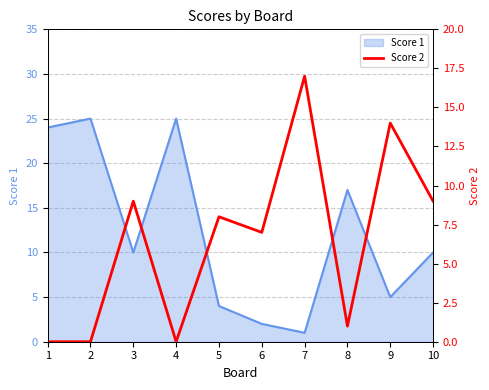

Which category has the lowest value across all series?

1